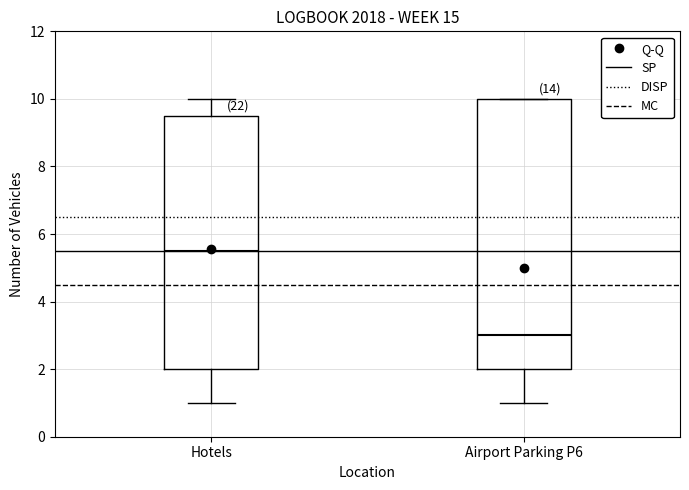

Where does the median line of the box for Airport Parking P6 sit on the y-axis? The values are not printed on the chart, so give them approximately, as read against the axis.

3.0